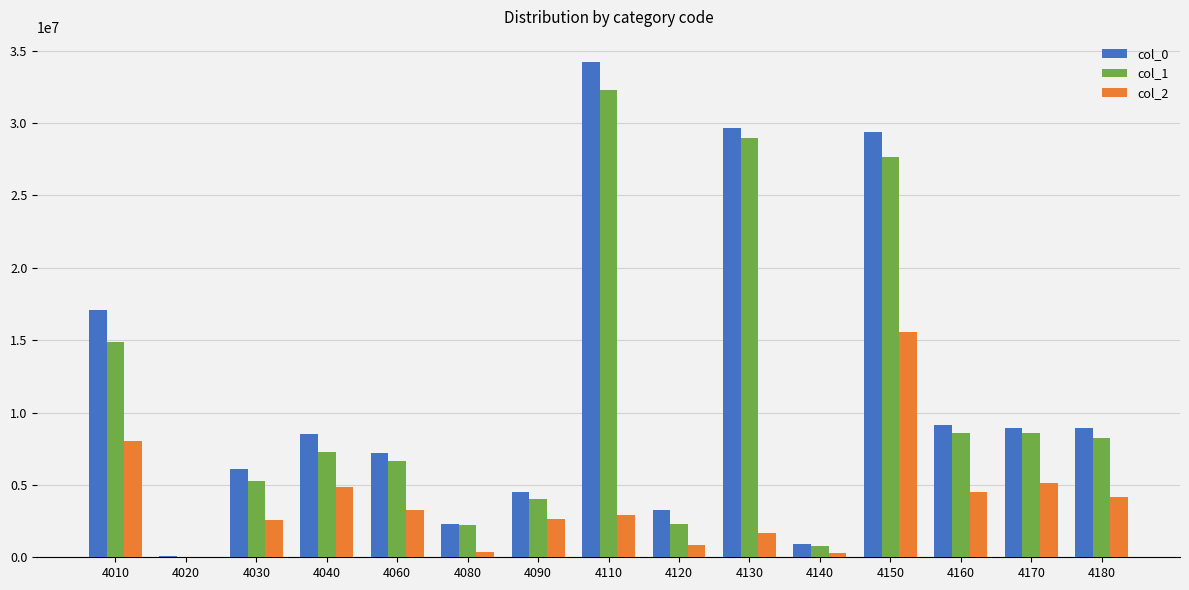

Where is col_0 nearest to the value 17183099?

4010